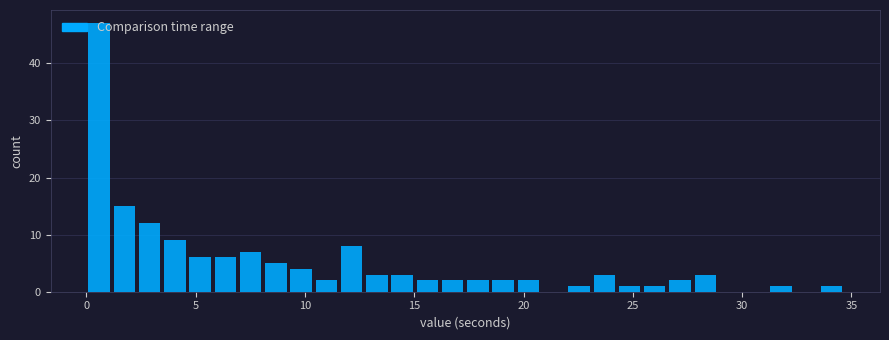

Around what value on the x-axis is the tallest bar? Give the approximate position of its centre, as read against the axis.

0.5